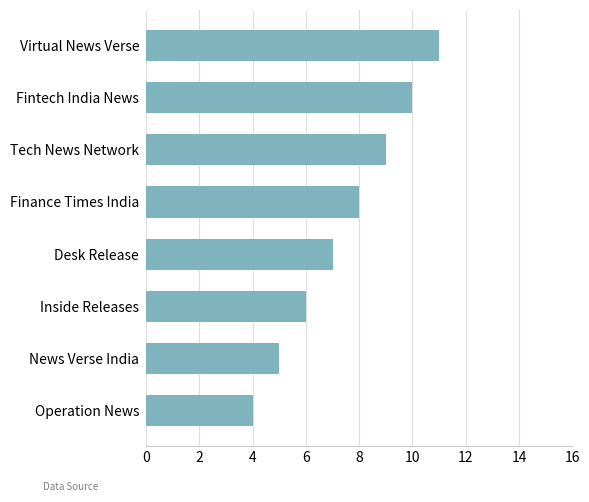

How many distinct data groups are displayed?

1